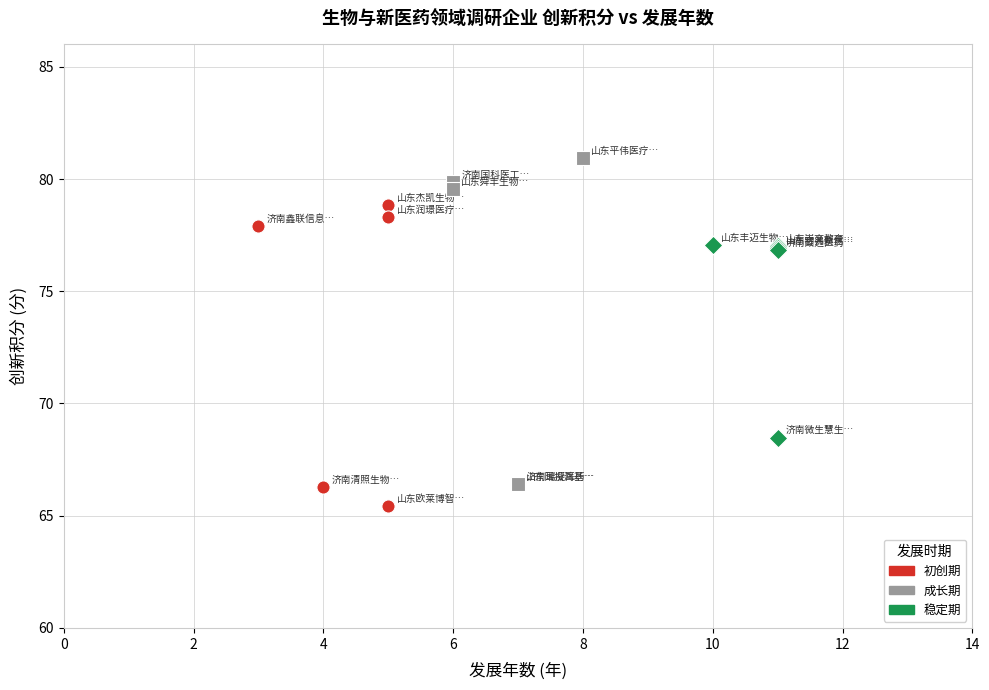

Which series contains the highest Y value?

成长期